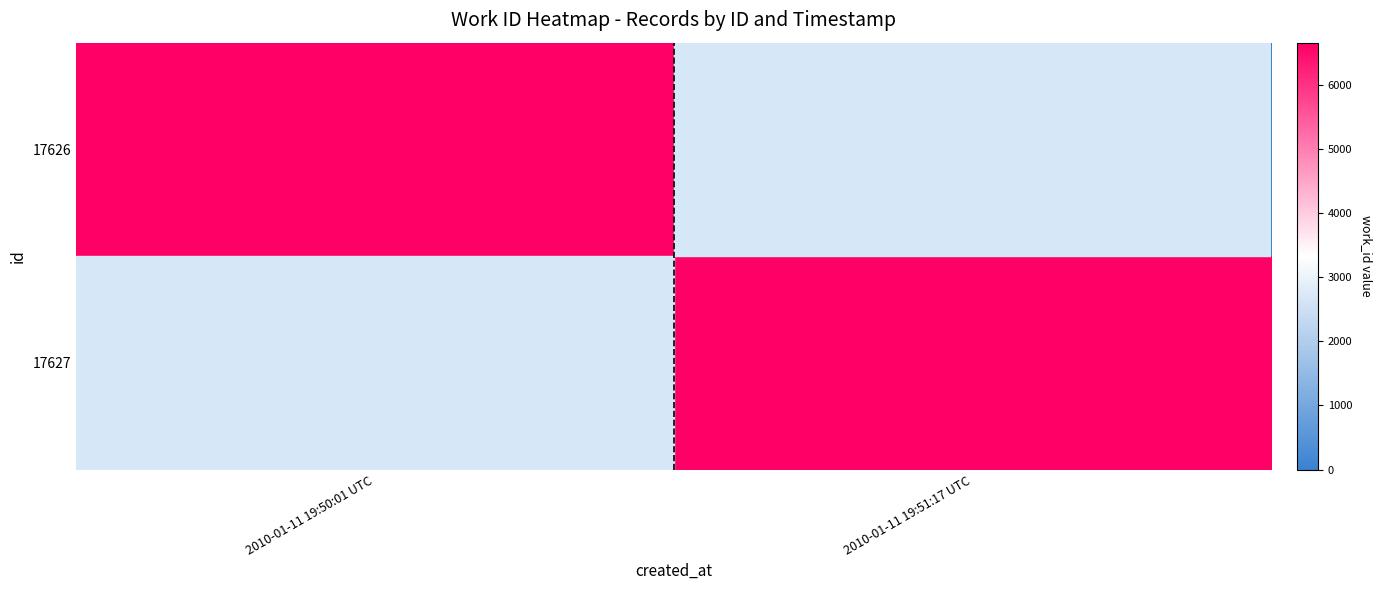

Reading left to right, extract all data points from this chart.

17626: 2010-01-11 19:50:01 UTC=6660	2010-01-11 19:51:17 UTC=0
17627: 2010-01-11 19:50:01 UTC=0	2010-01-11 19:51:17 UTC=6660